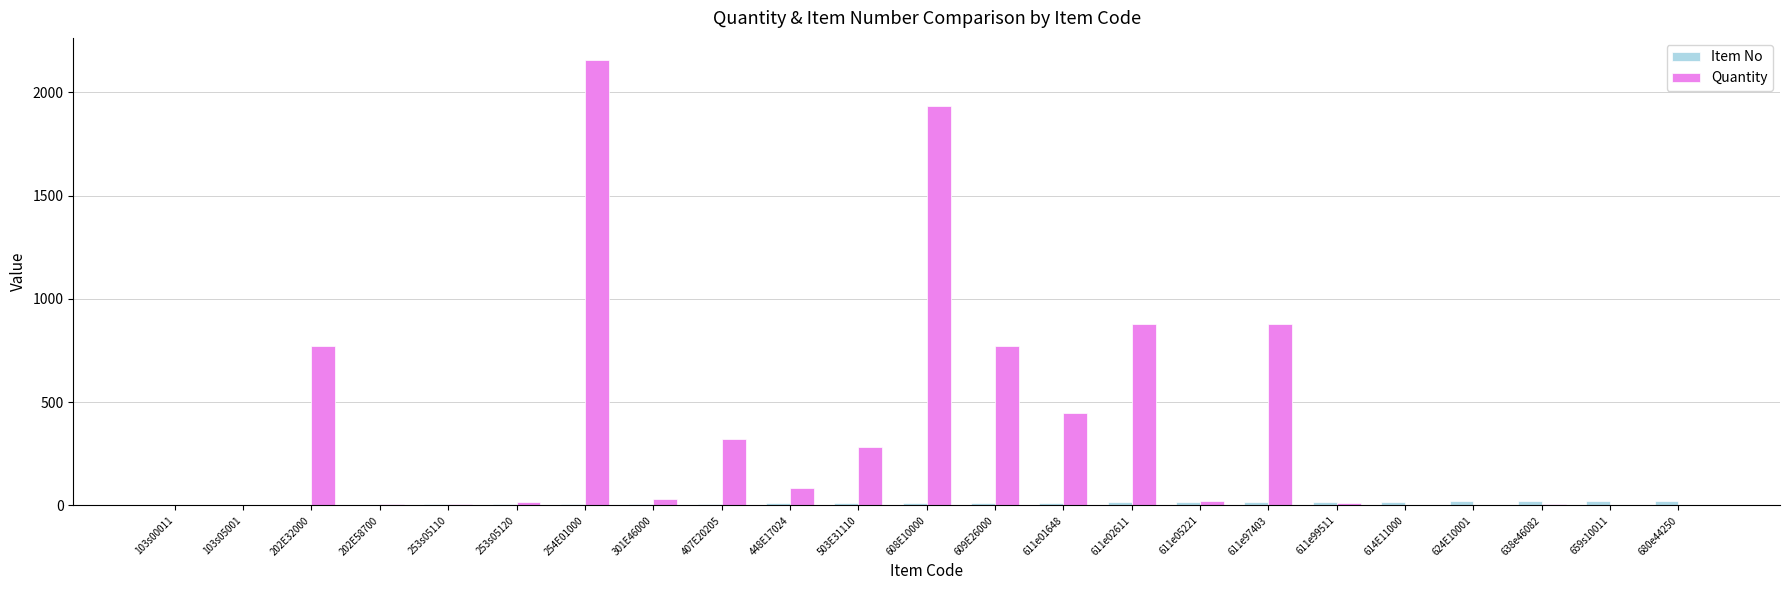

True or false: Item No has a value of 20 at 624E10001.

True